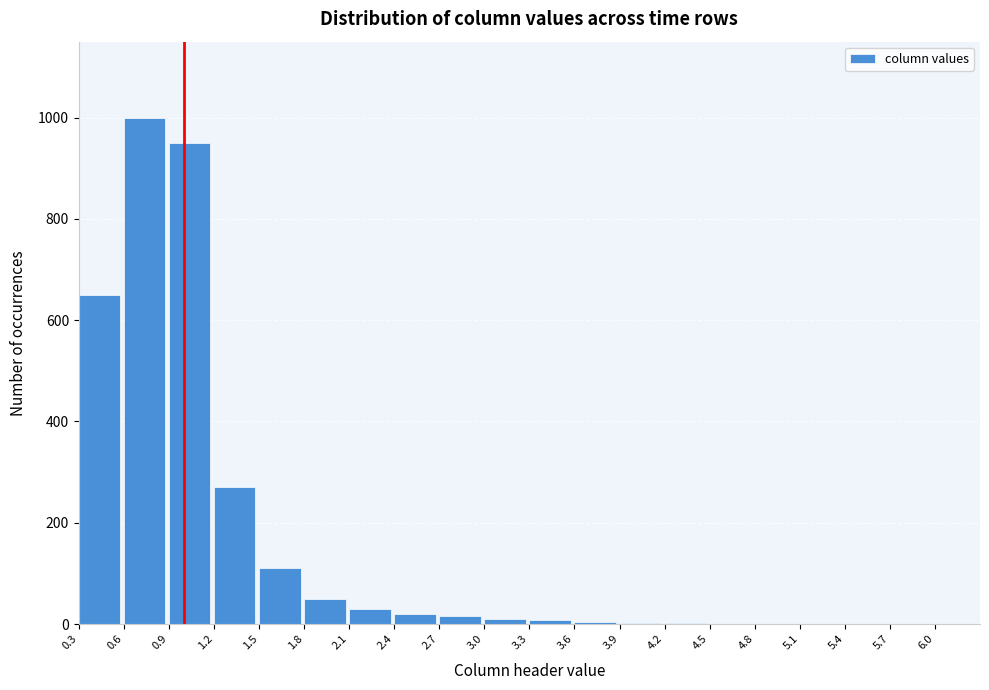

What is the change in value from 0.3 to 5.4?

-650